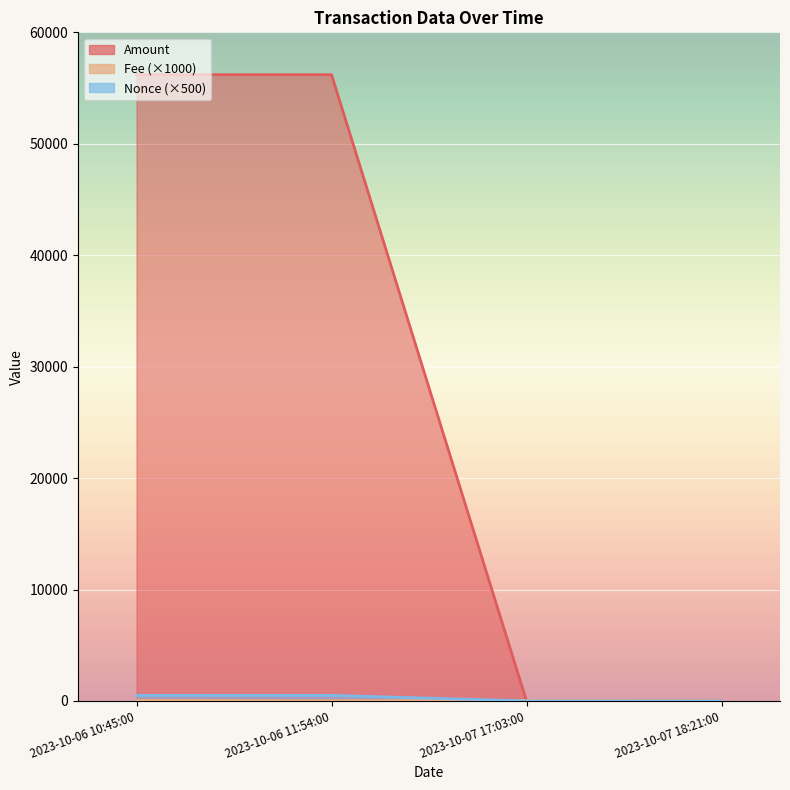

What is the lowest value of the Fee series?

10.1